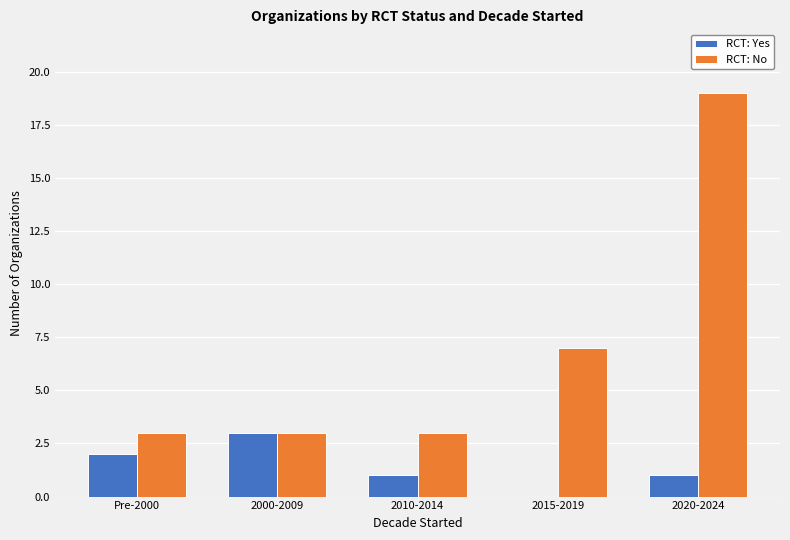

Between Pre-2000 and 2015-2019, which series saw the biggest shift?

RCT: No